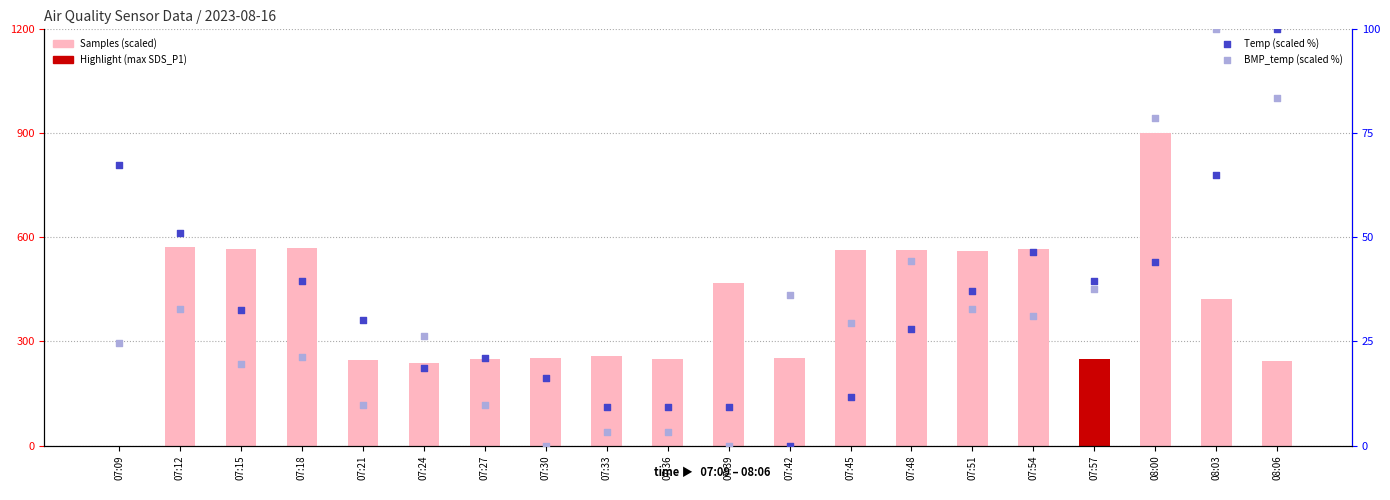

At which category is the sum across all series the highest?

08:00